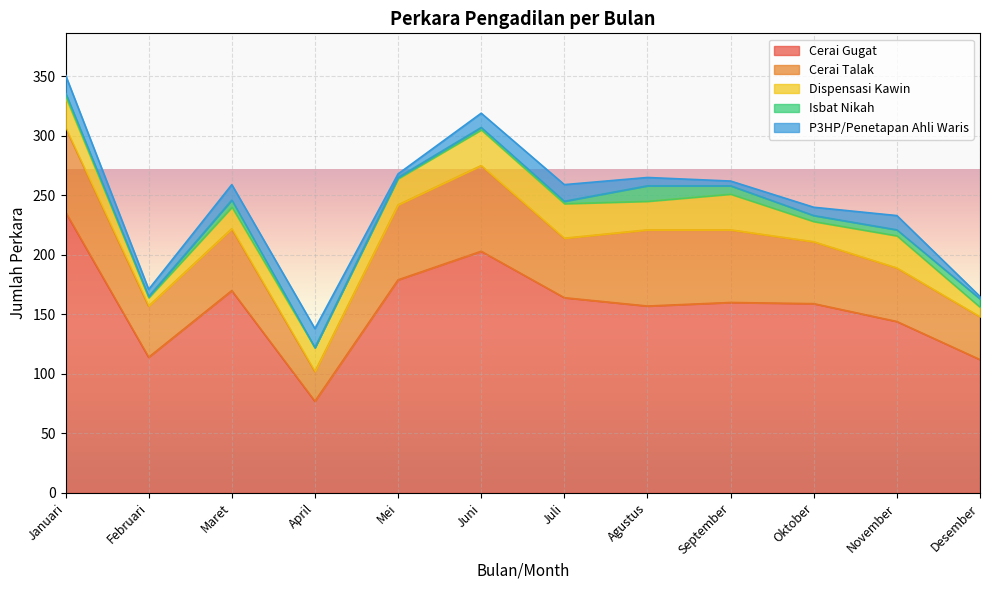

Does the chart display data point markers on the line(s)?

No